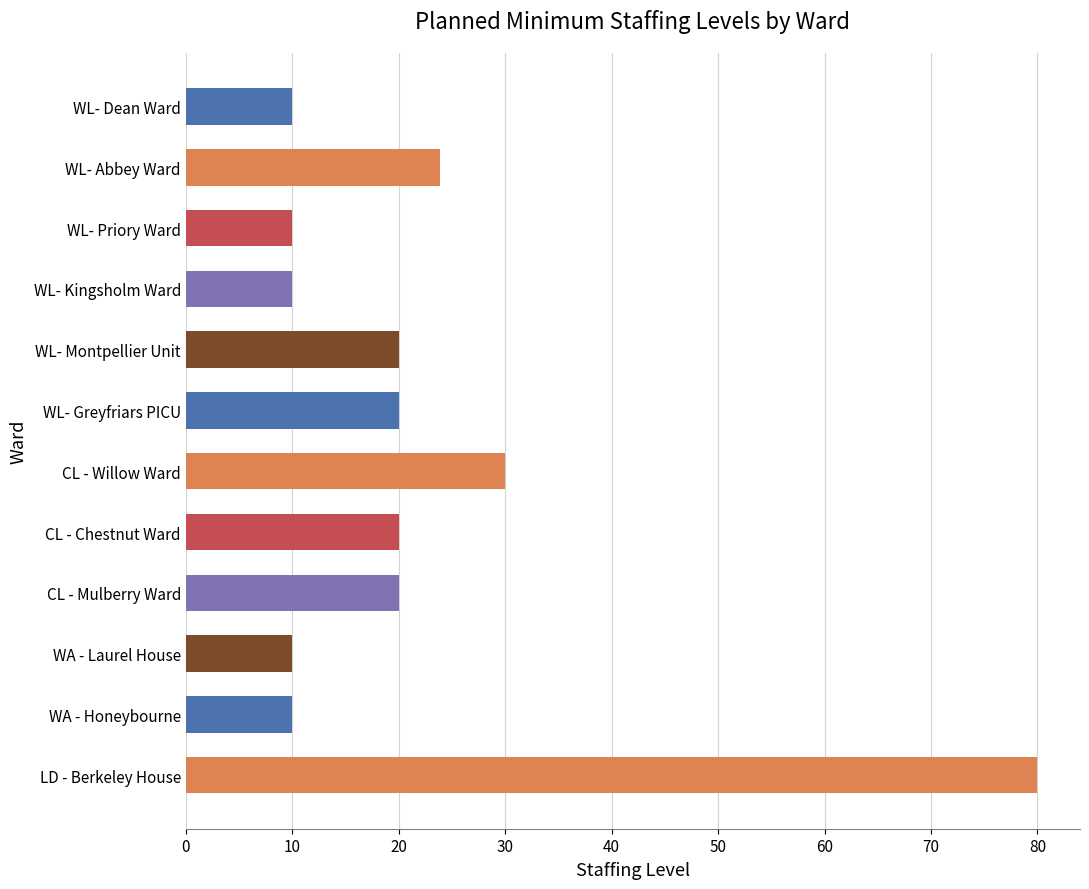

What is the difference between the values at CL - Willow Ward and WL- Greyfriars PICU?

10.0